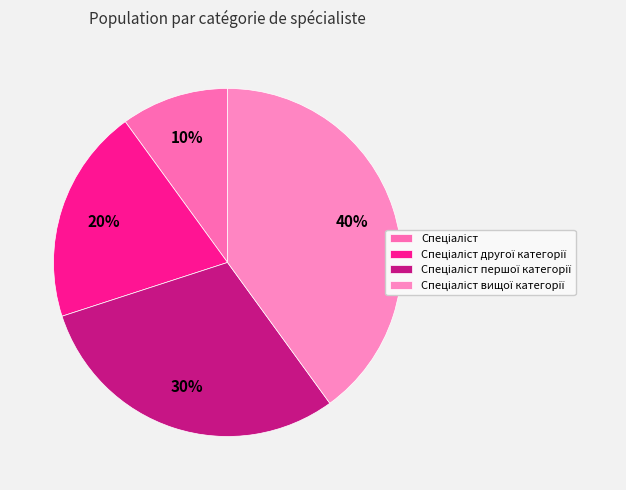

What is the largest slice in the pie chart?

Спеціаліст вищої категорії